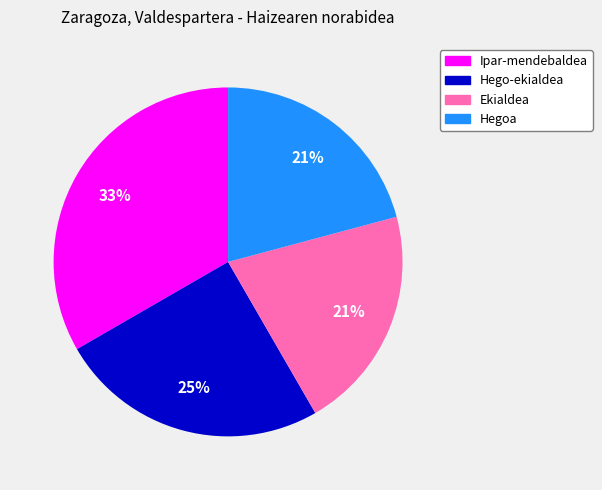

Between Hego-ekialdea and Ipar-mendebaldea, which is larger?

Ipar-mendebaldea